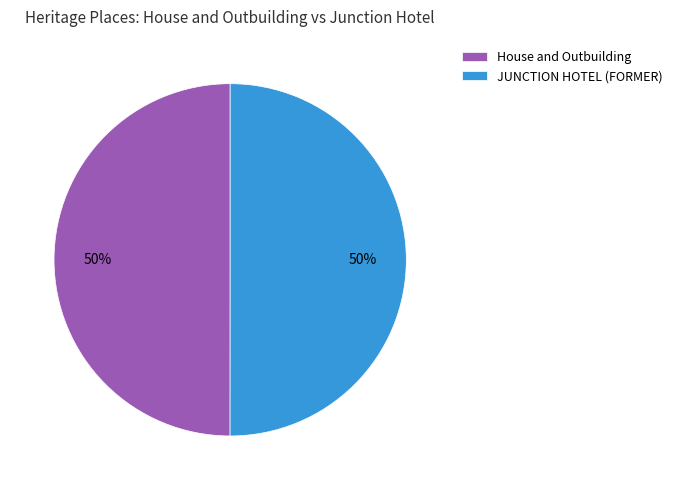

What is the ratio of the value at House and Outbuilding to the value at JUNCTION HOTEL (FORMER)?

1.0